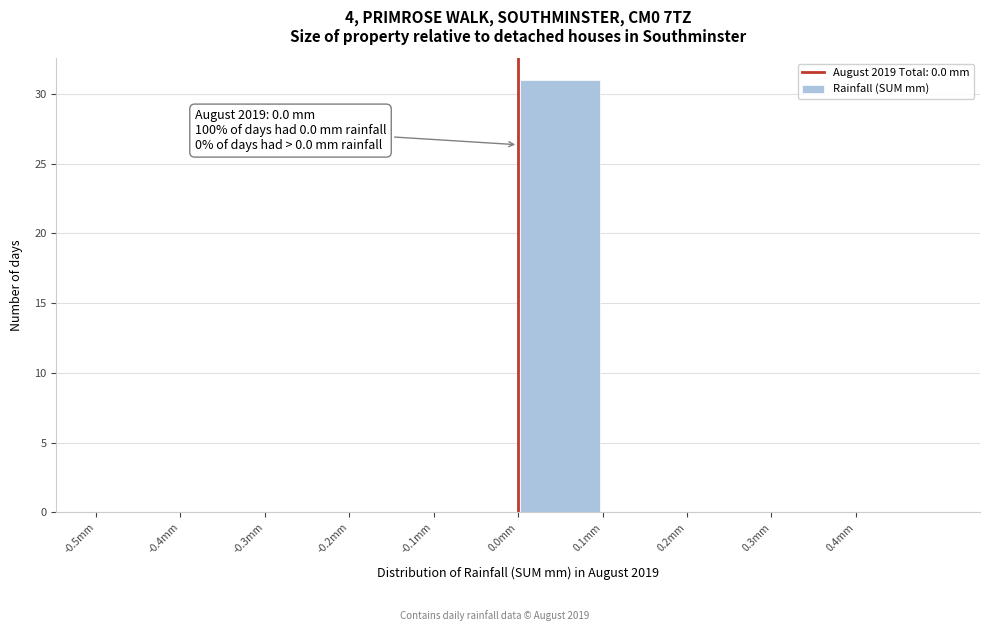

Which range on the x-axis has the tallest bar?

0.0 to 0.1